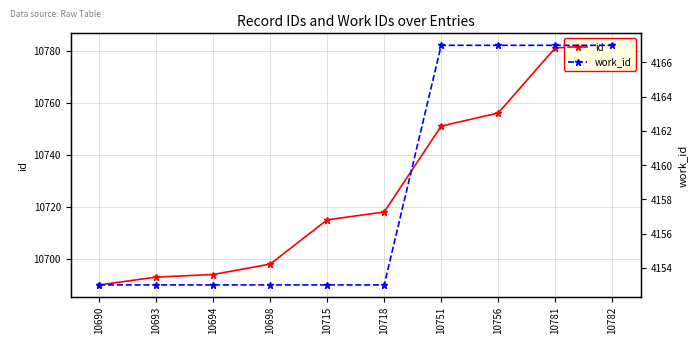

True or false: id and work_id intersect in this chart.

False